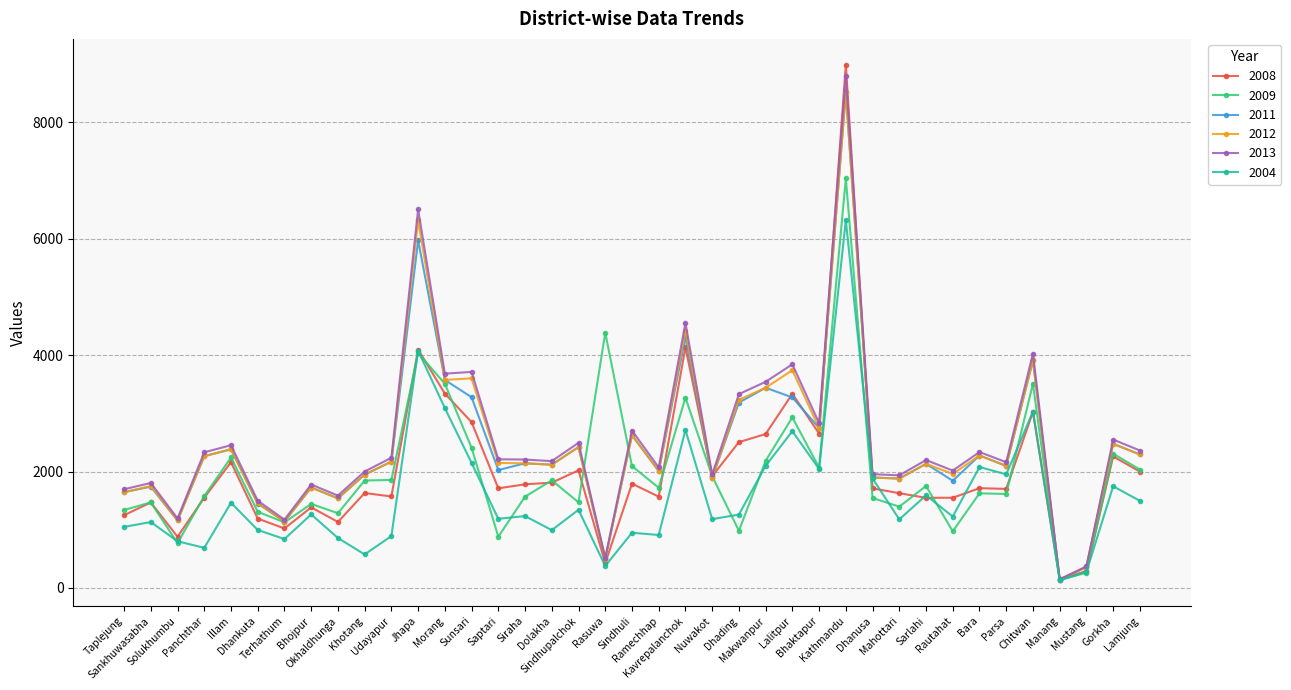

True or false: 2009 has more than 2 interior local peaks.

True